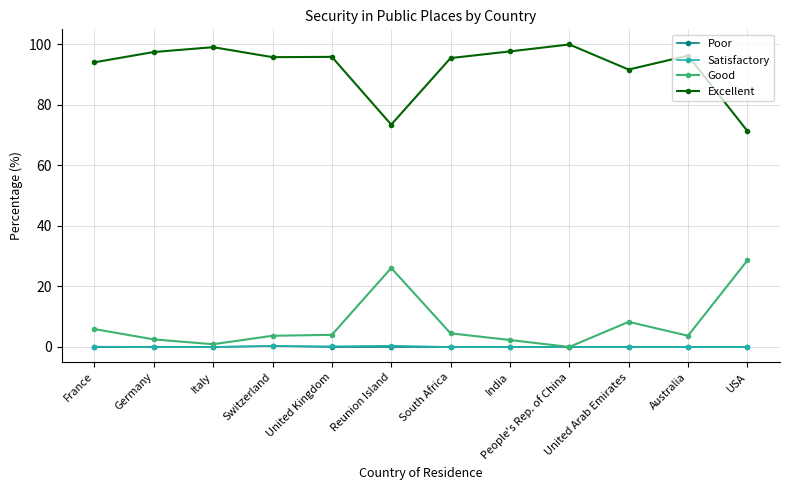

True or false: Excellent and Good intersect in this chart.

False